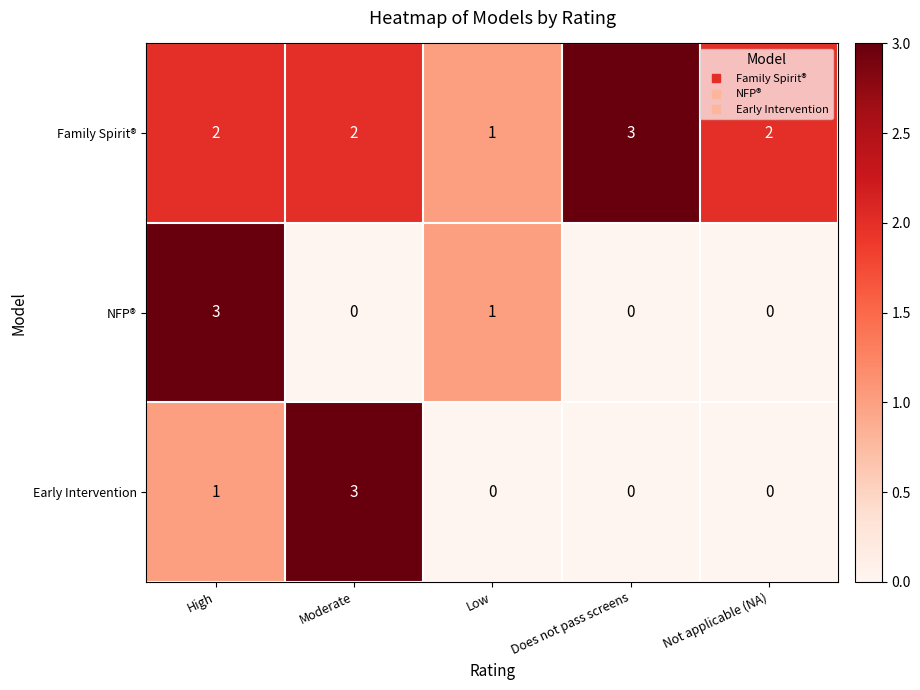

What is the spread (max minus min) of values at High?

2